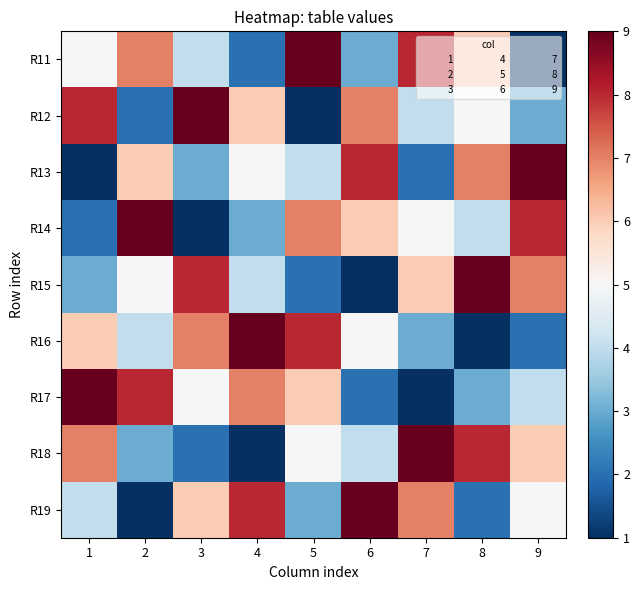

What is the total value across all series at 9?

45